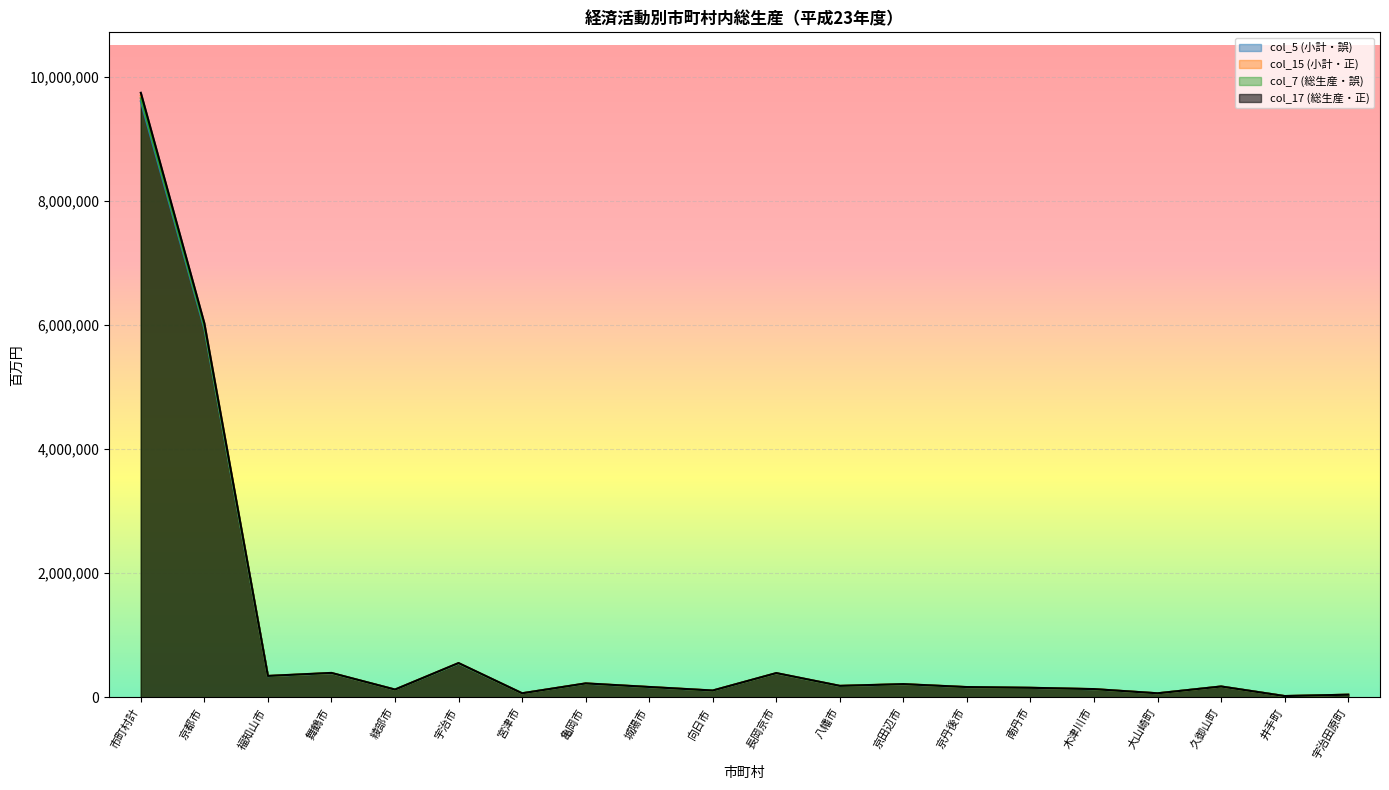

What is the difference between the col_7 (総生産・誤) values at 舞鶴市 and 大山崎町?

326471